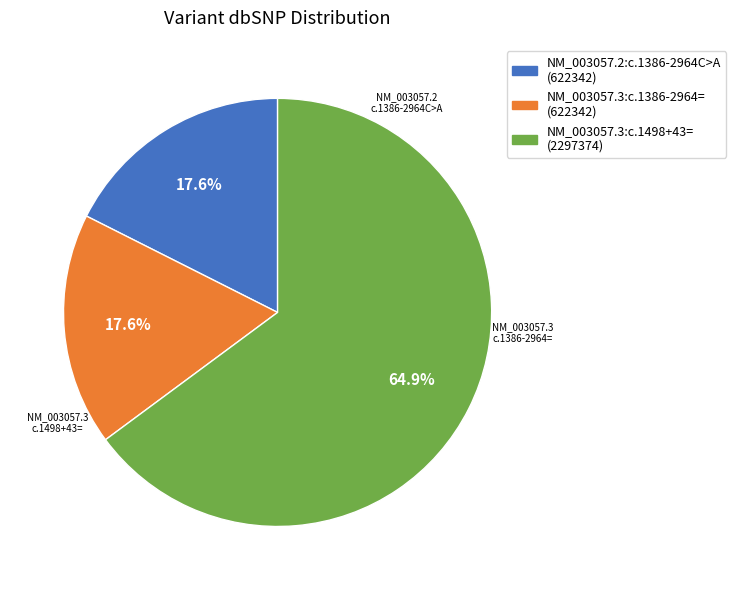

To the nearest percent, what is the combined percentage of NM_003057.2:c.1386-2964C>A and NM_003057.3:c.1498+43=?

82%